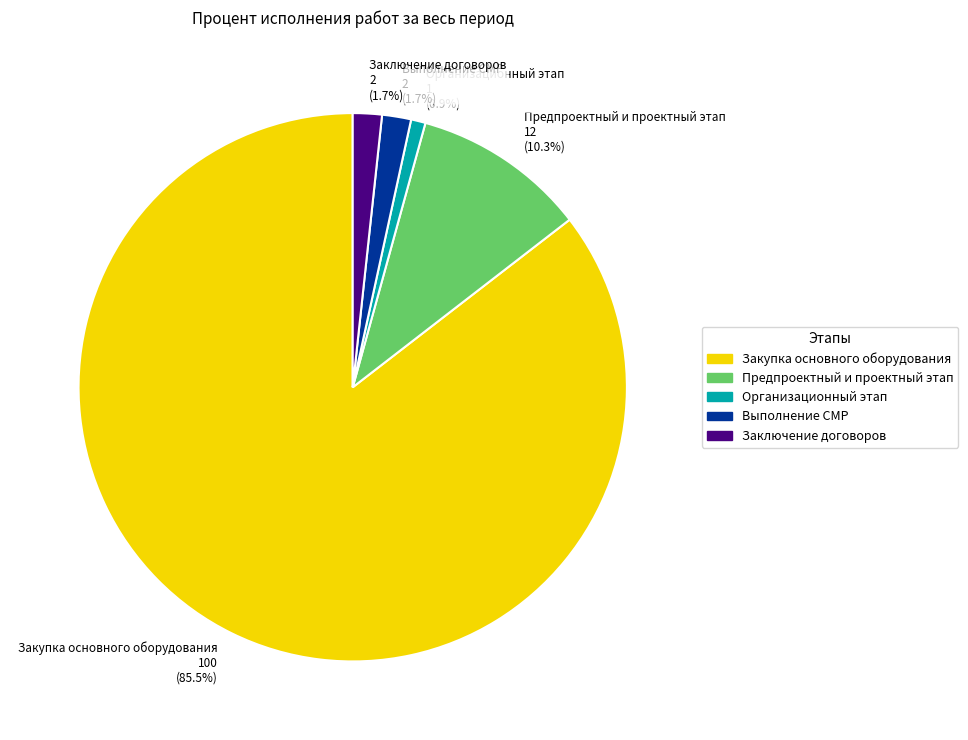

Which category accounts for the majority?

Закупка основного оборудования 100 (85.5%)